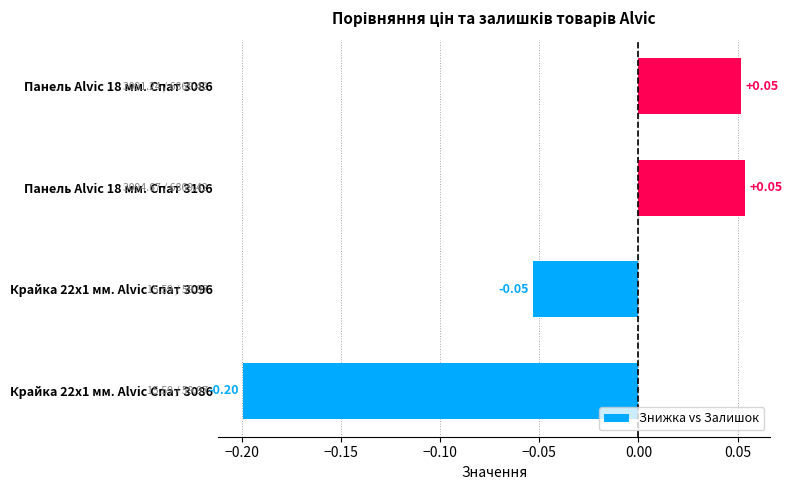

Between Панель Alvic 18 мм. Спат 3086 and Крайка 22x1 мм. Alvic Спат 3086, which is larger?

Панель Alvic 18 мм. Спат 3086